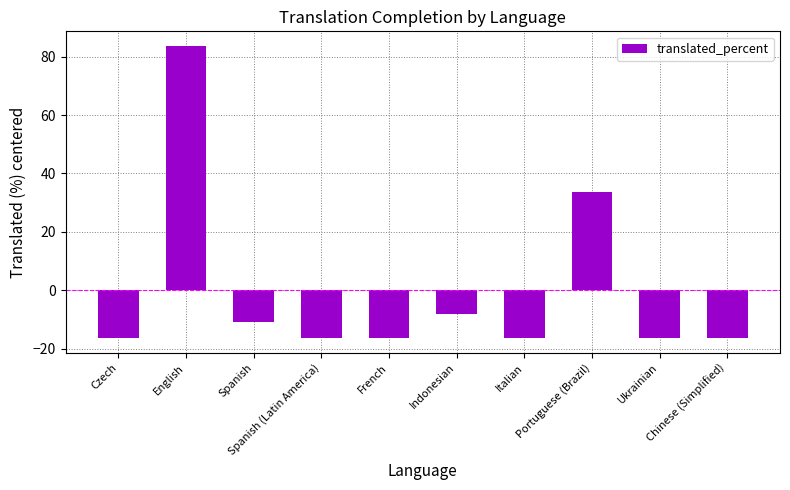

What is the difference between the second highest and minimum values?

50.0